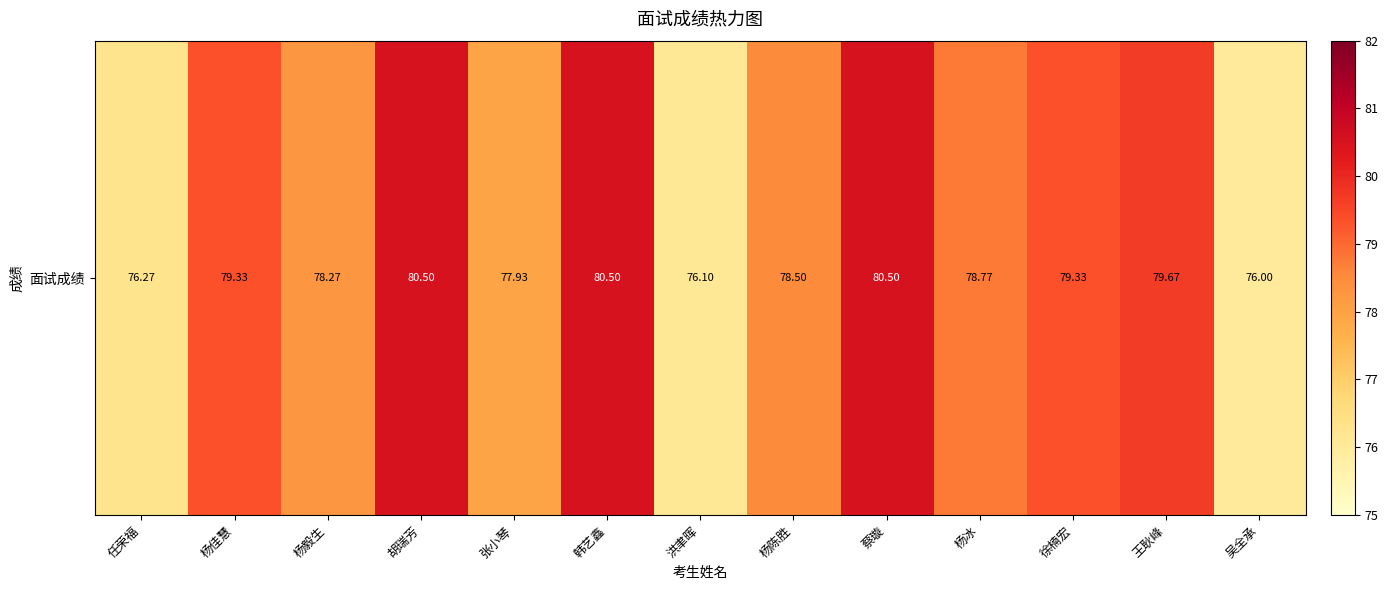

Reading left to right, what are all the values shown in this chart?

任荣福=76.3	杨佳慧=79.3	杨毅生=78.3	胡瑞芳=80.5	张小琴=77.9	韩艺鑫=80.5	洪聿晖=76.1	杨陈胜=78.5	蔡璇=80.5	杨冰=78.8	徐楠宏=79.3	王耿峰=79.7	吴全承=76.0